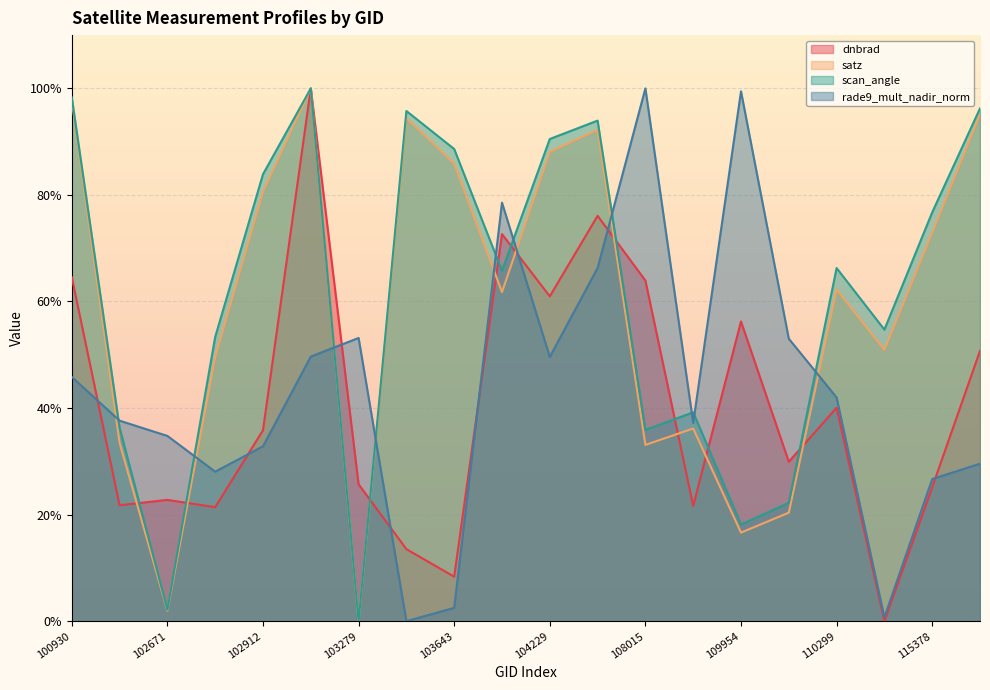

How many times do dnbrad and scan_angle cross each other?

9